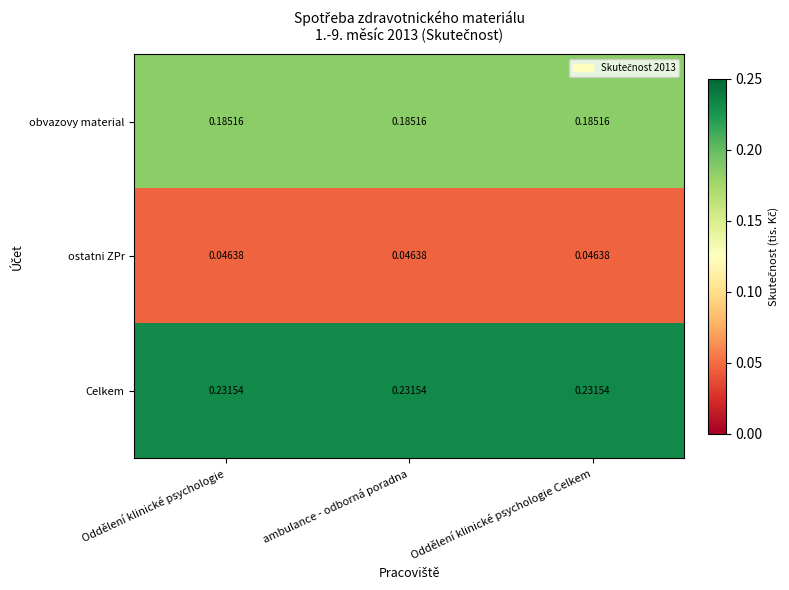

Which series has the largest total across all categories?

Celkem